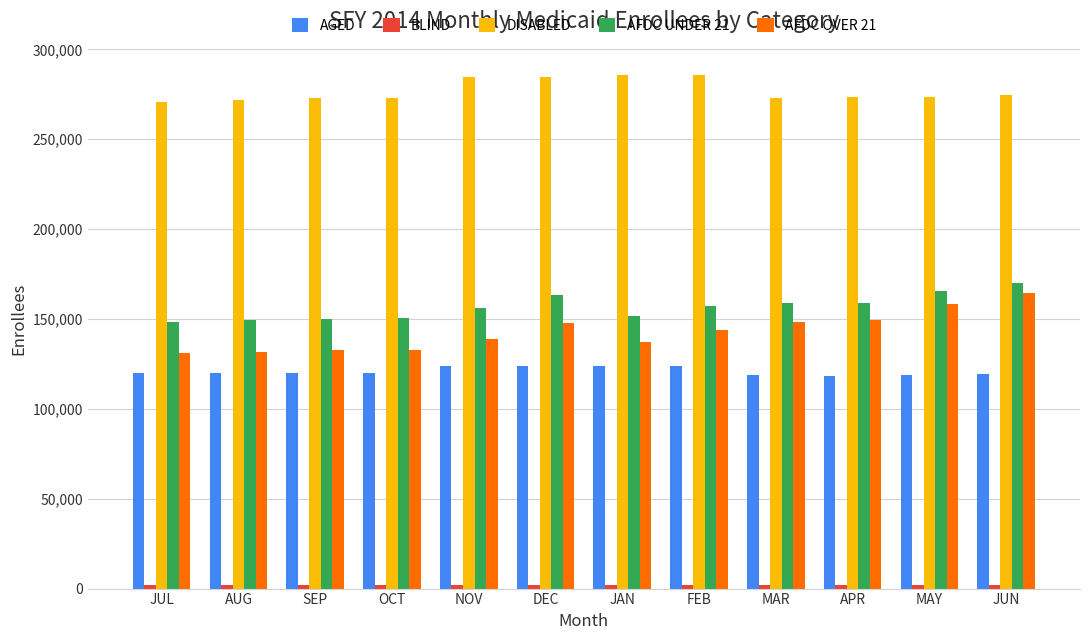

Where is DISABLED nearest to the value 278331?

JUN